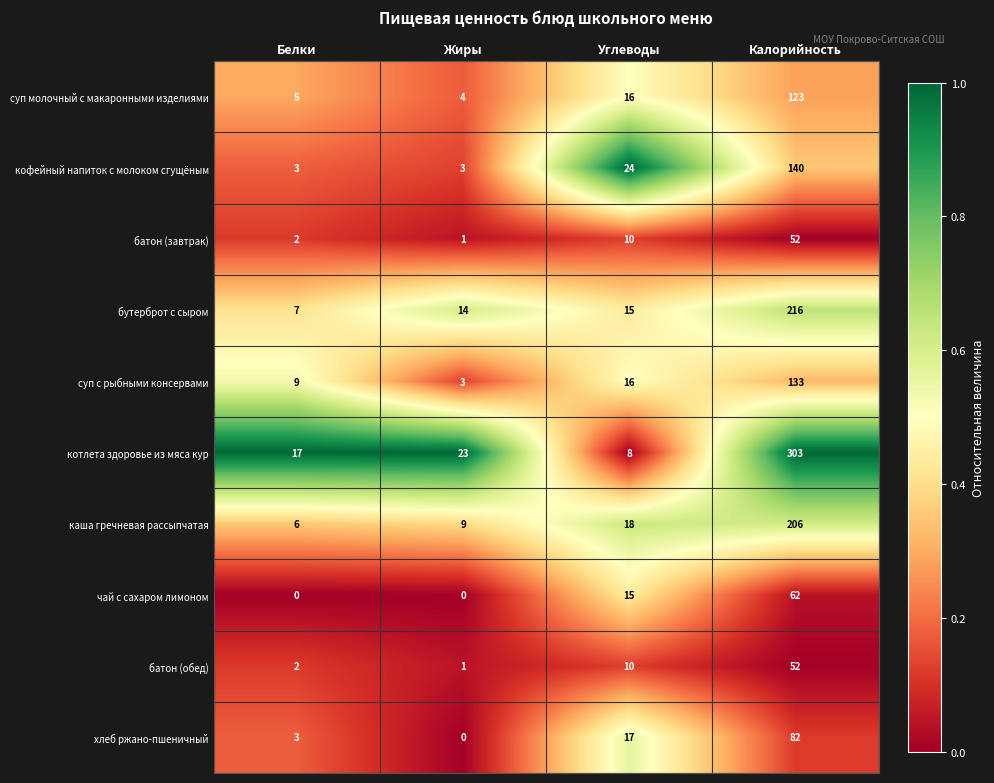

How many series are shown in this chart?

10